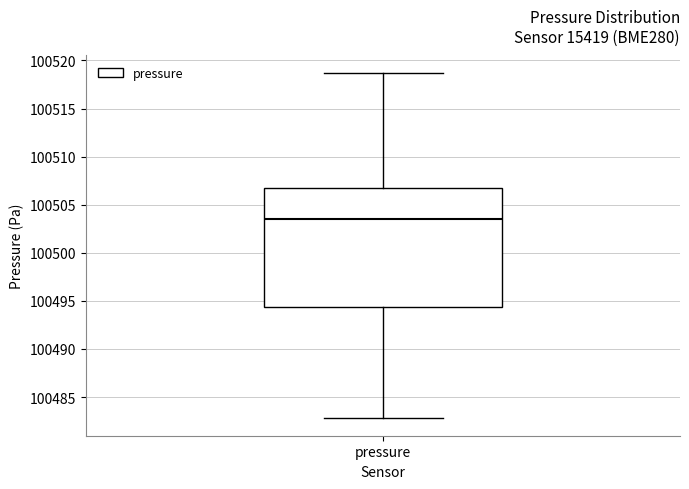

Where is the lower edge of the box for pressure on the y-axis? The values are not printed on the chart, so give them approximately, as read against the axis.

100494.5